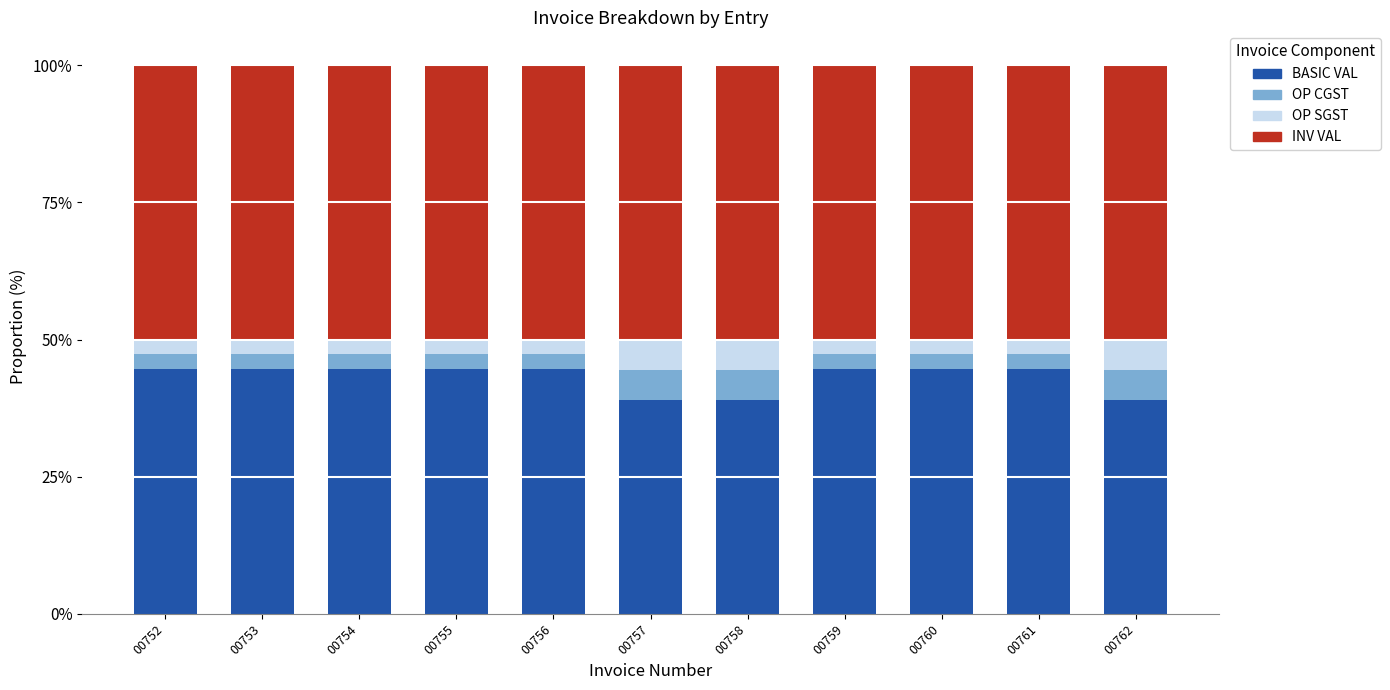

What is the difference between the maximum and second lowest values in the BASIC VAL series?

5.6